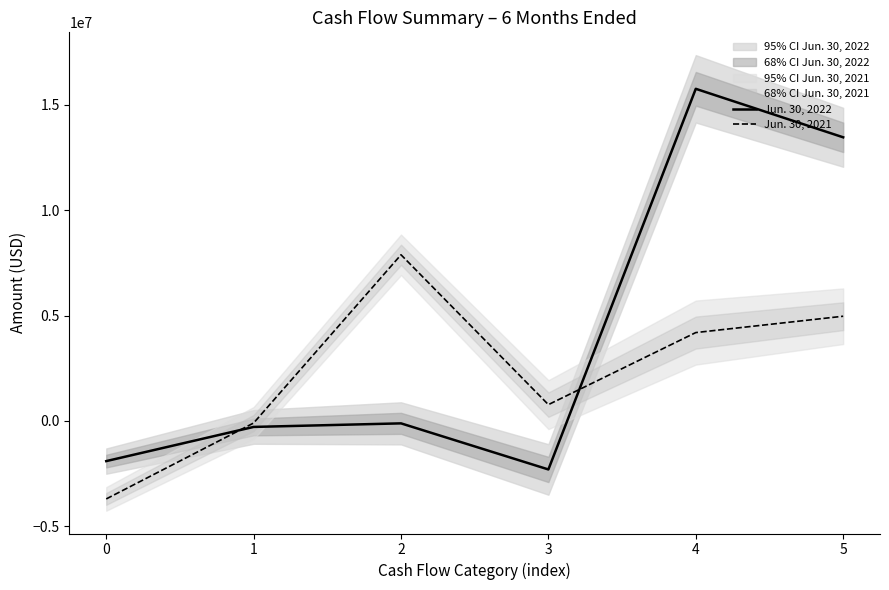

What is the difference between the Jun. 30, 2022 values at 3 and 1?

2018566